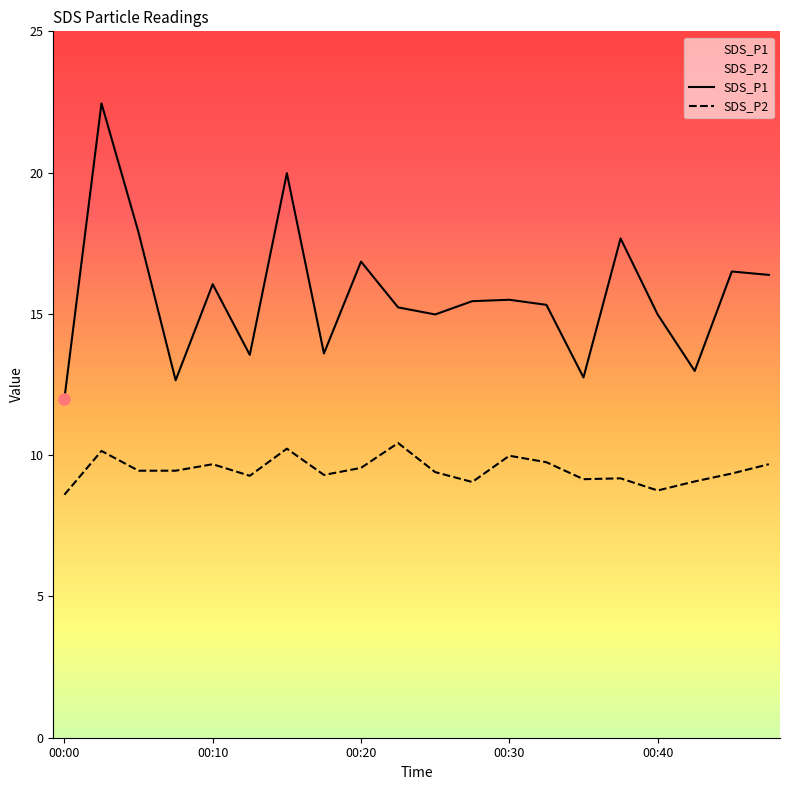

What are all the series names shown in the legend?

SDS_P1, SDS_P2